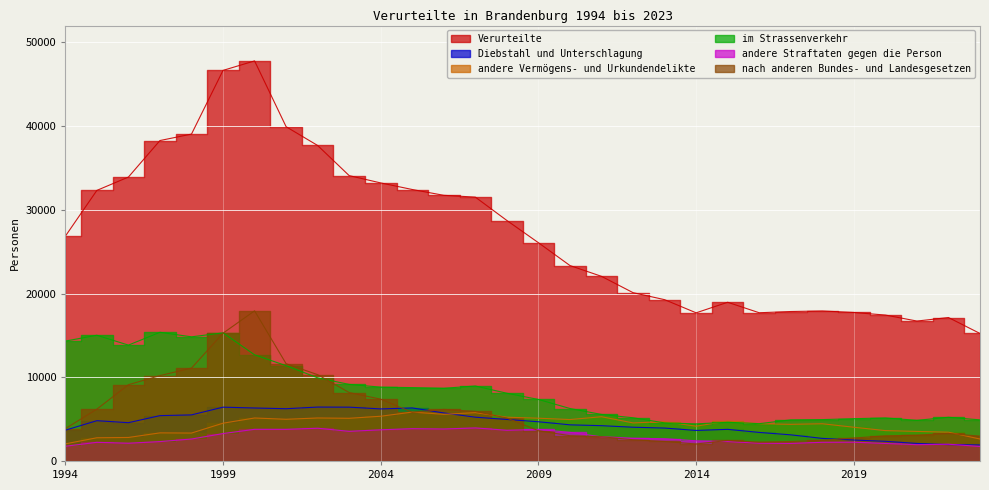

What is the greatest value displayed?

47778